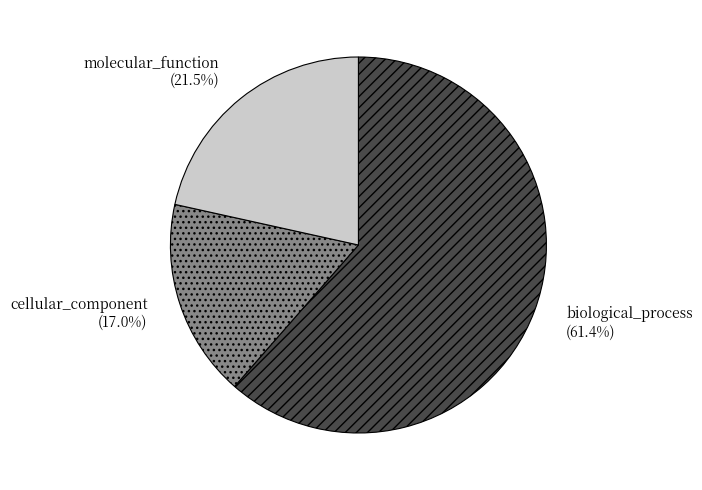

How many slices are in this pie chart?

3